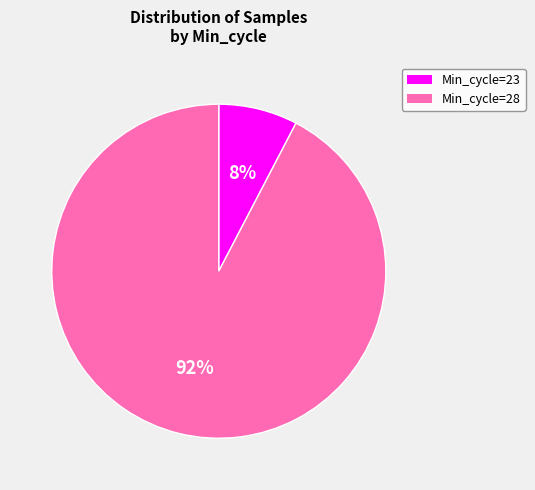

Is there any slice that represents more than half of the pie?

Yes